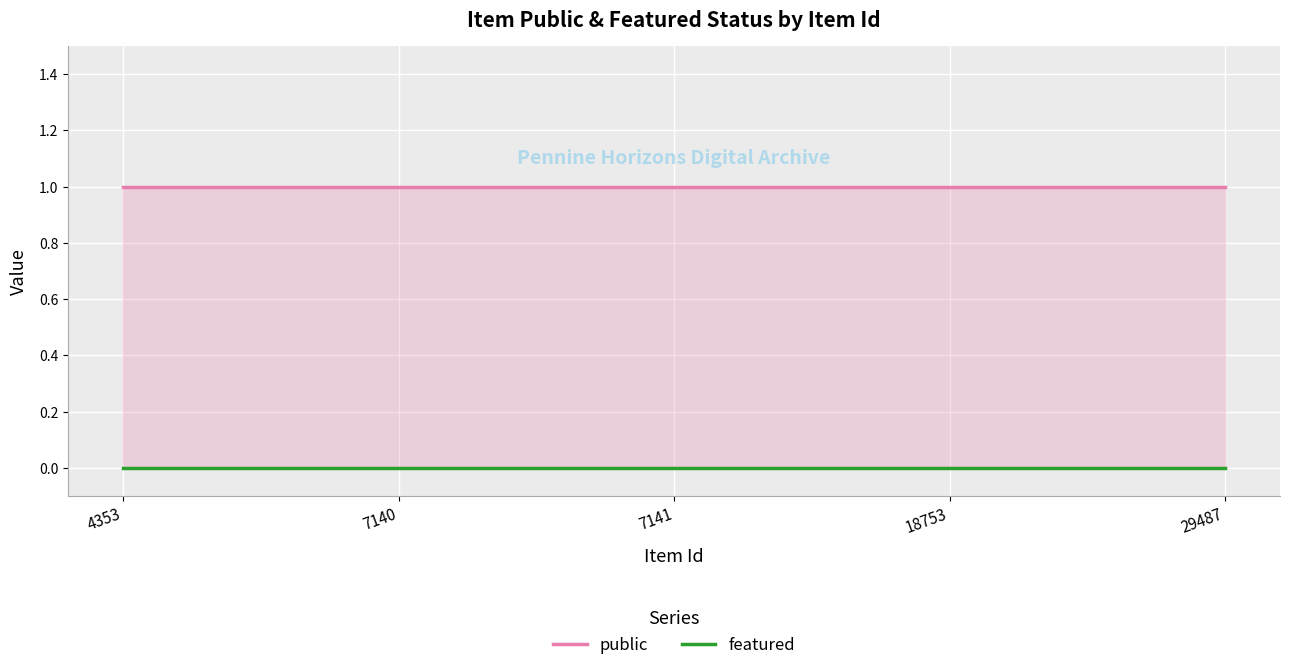

At how many categories does at least one series exceed 0?

5